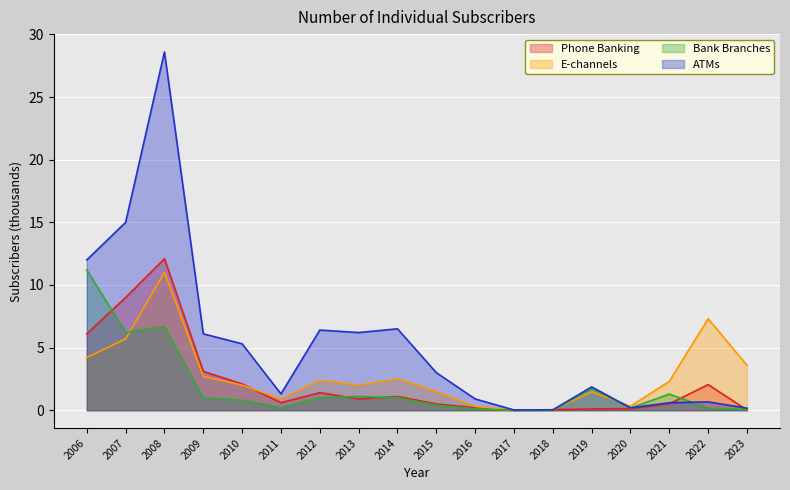

What is the difference between the highest and lowest values at 2020?

0.2